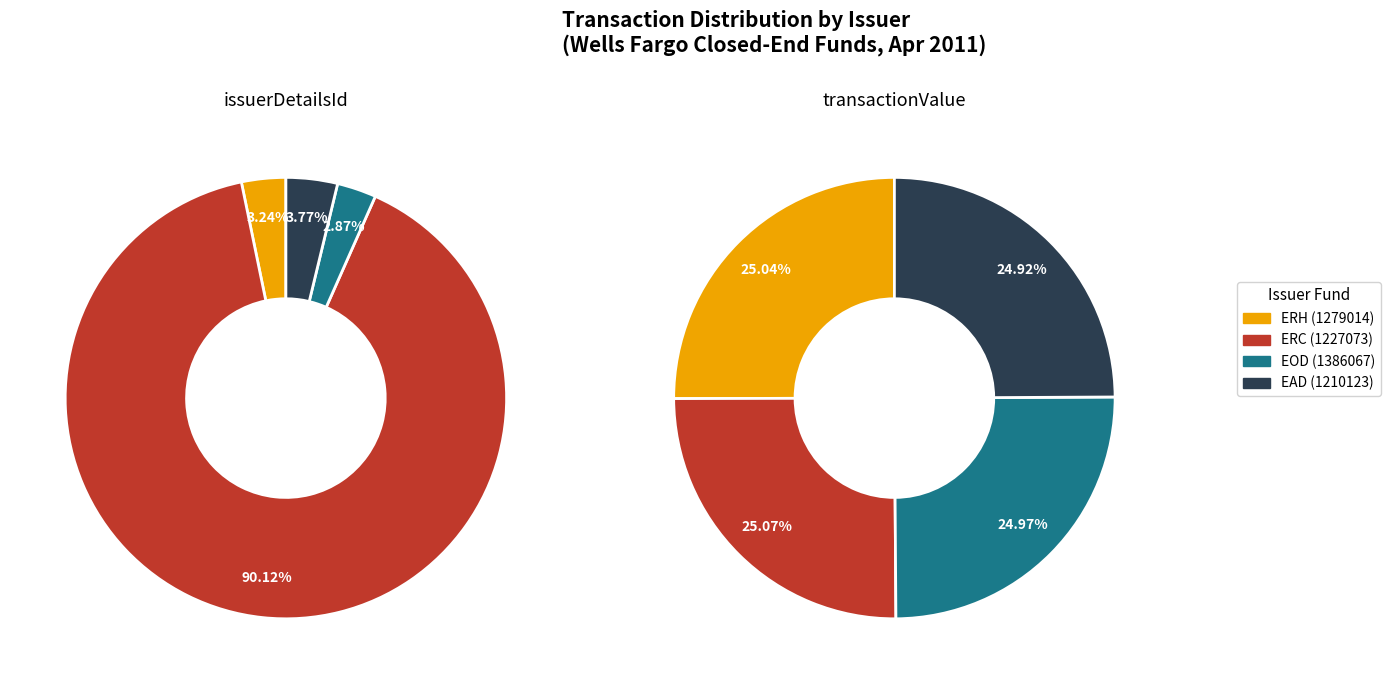

The EAD (1210123) slice represents 19% of the pie. True or false?

False